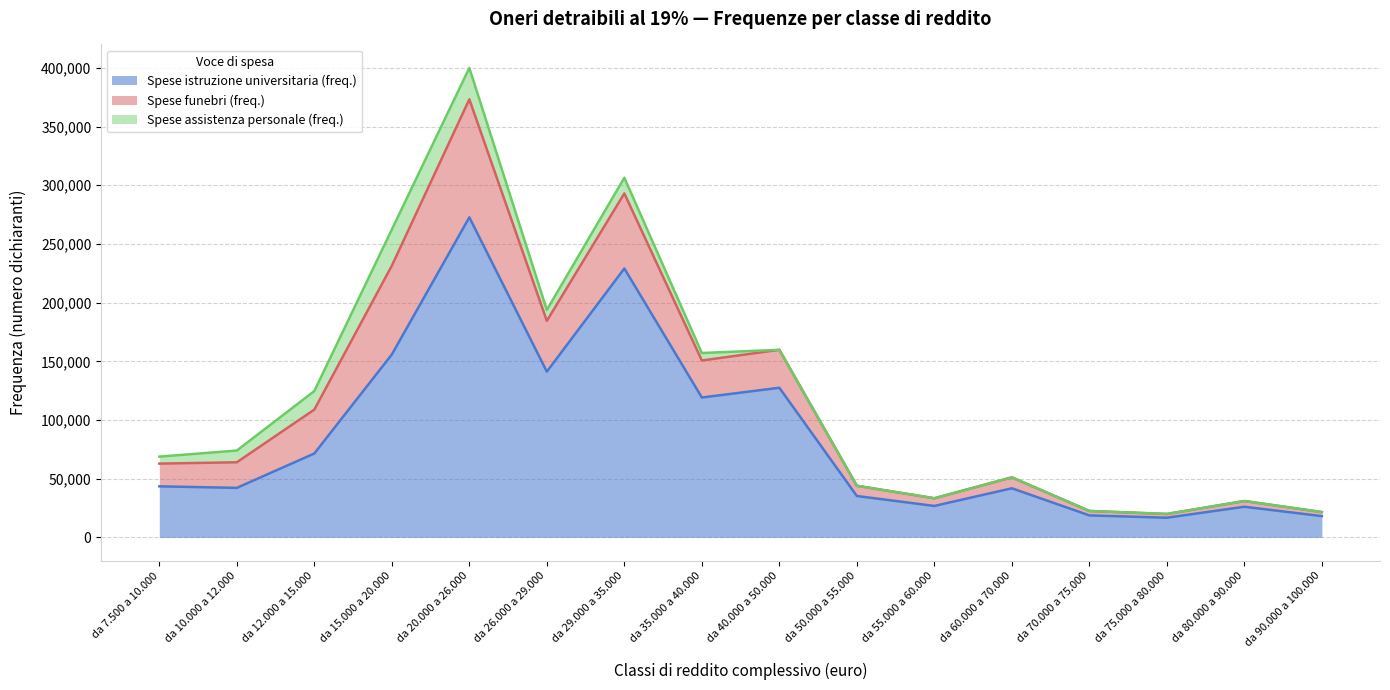

What is the difference between the maximum and minimum values in the Spese istruzione universitaria (freq.) series?

255834